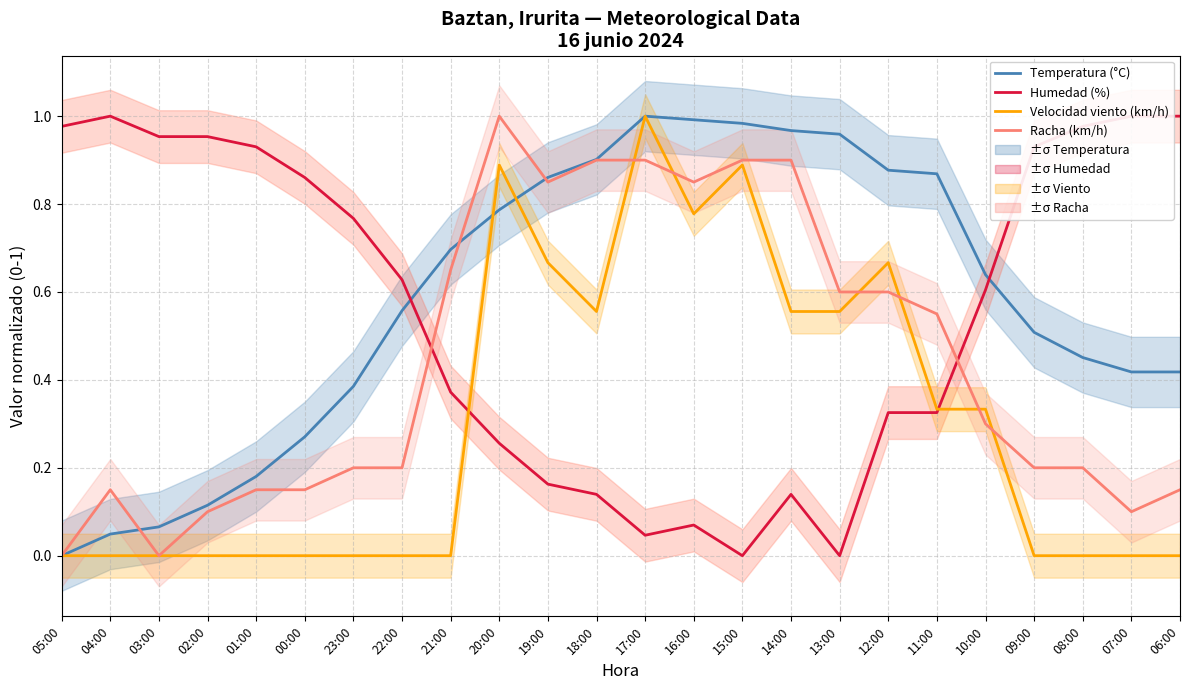

At how many categories does at least one series exceed 0?

24